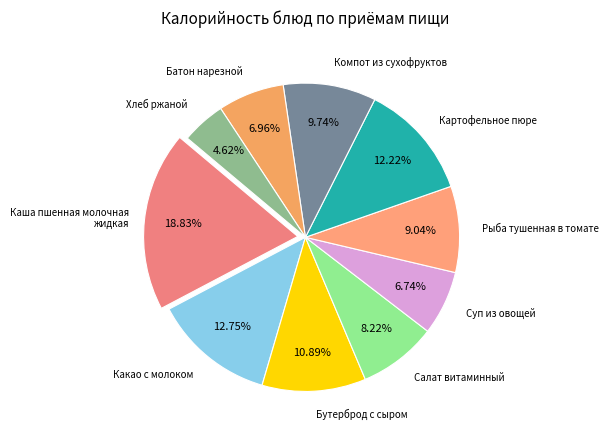

How many slices are in this pie chart?

10